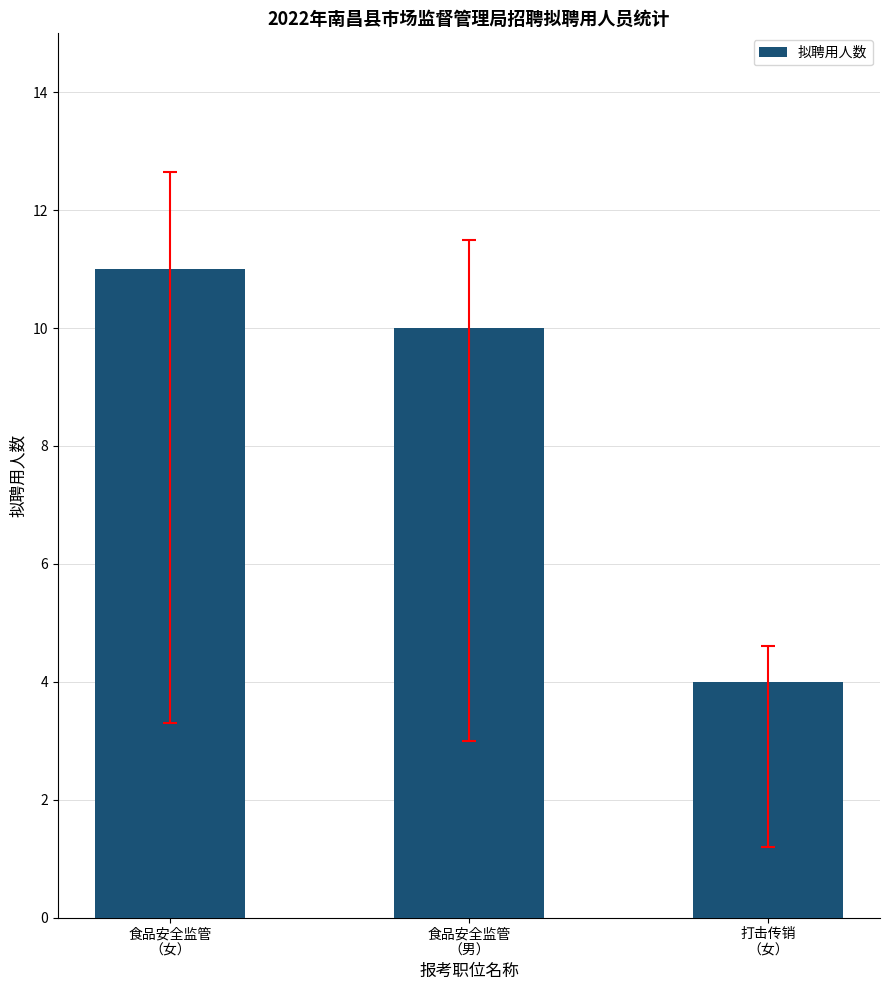

What is the average value?

8